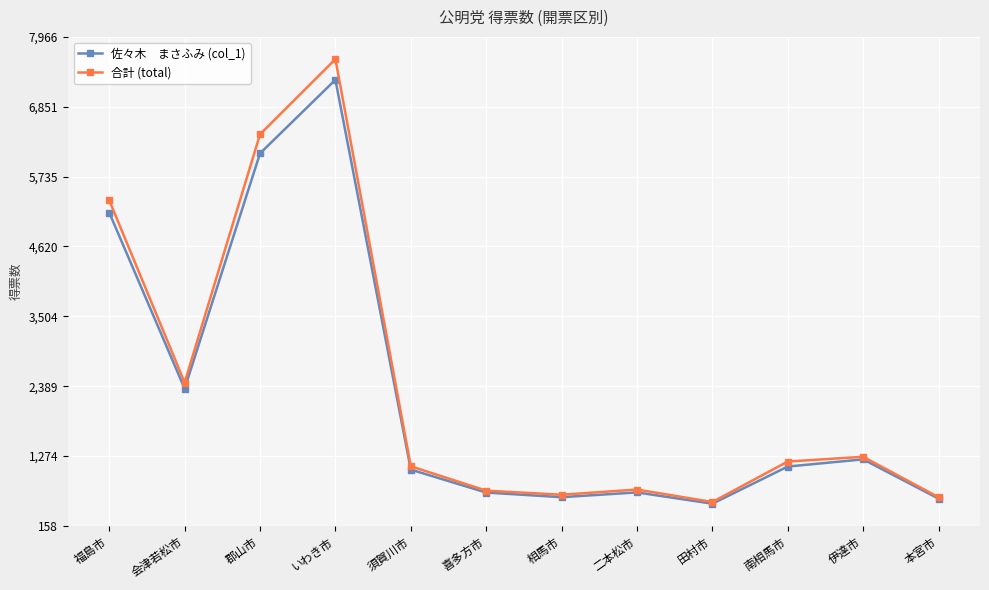

What is the spread (max minus min) of values at 伊達市?

41.0